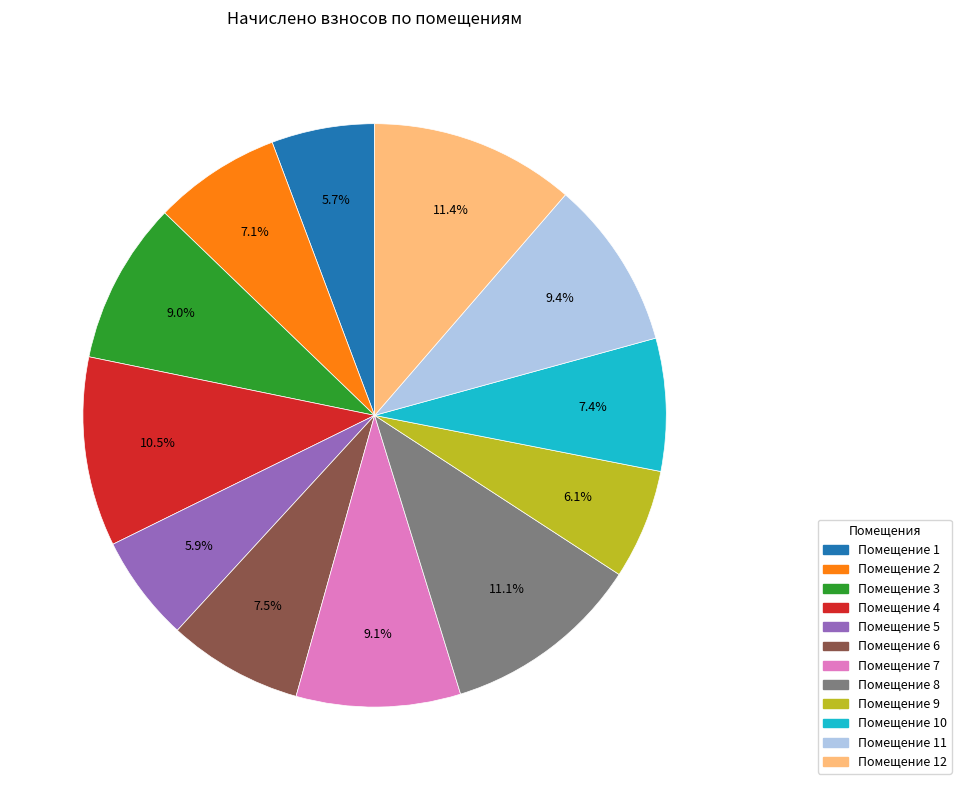

Is there a majority slice in this chart?

No